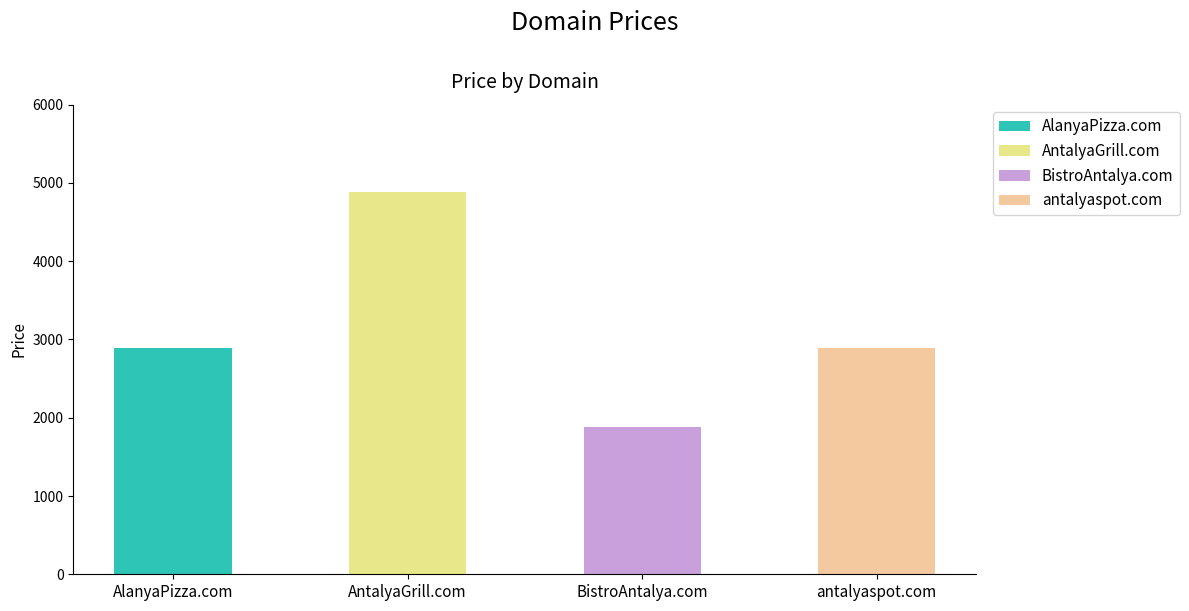

What is the difference between the second highest and minimum values?

1000